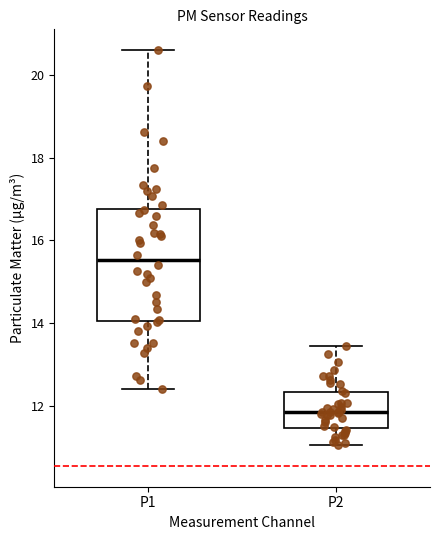

Where is the upper edge of the box for P2 on the y-axis? The values are not printed on the chart, so give them approximately, as read against the axis.

12.4